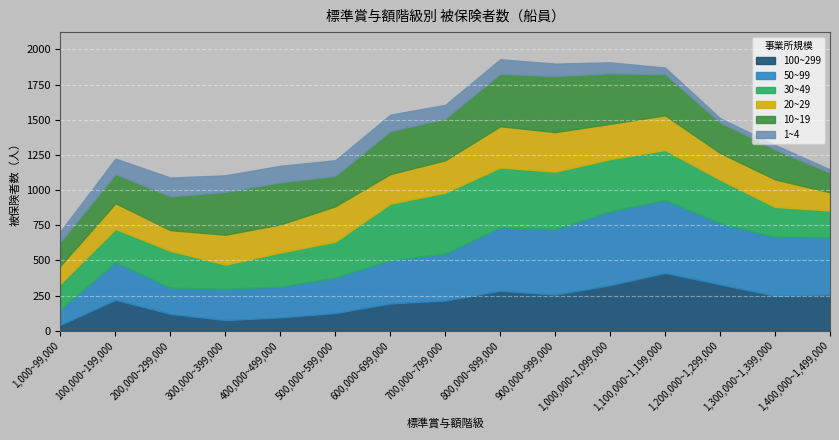

Which series has the widest spread of values?

50~99